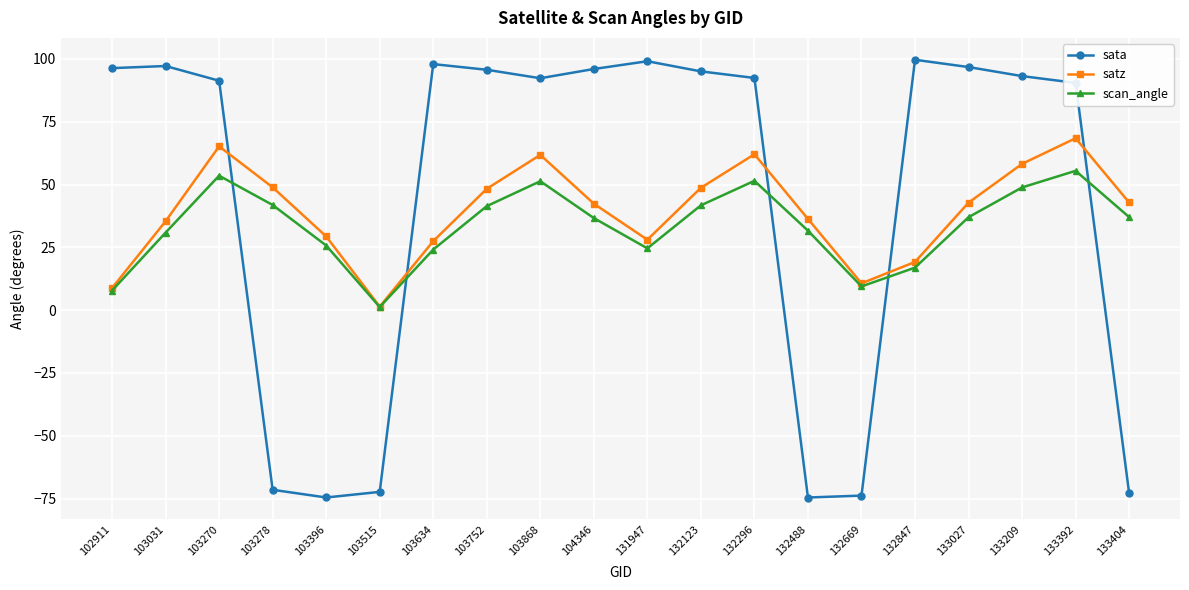

In scan_angle, how many points are higher than both neighbors (excluding endpoints)?

4